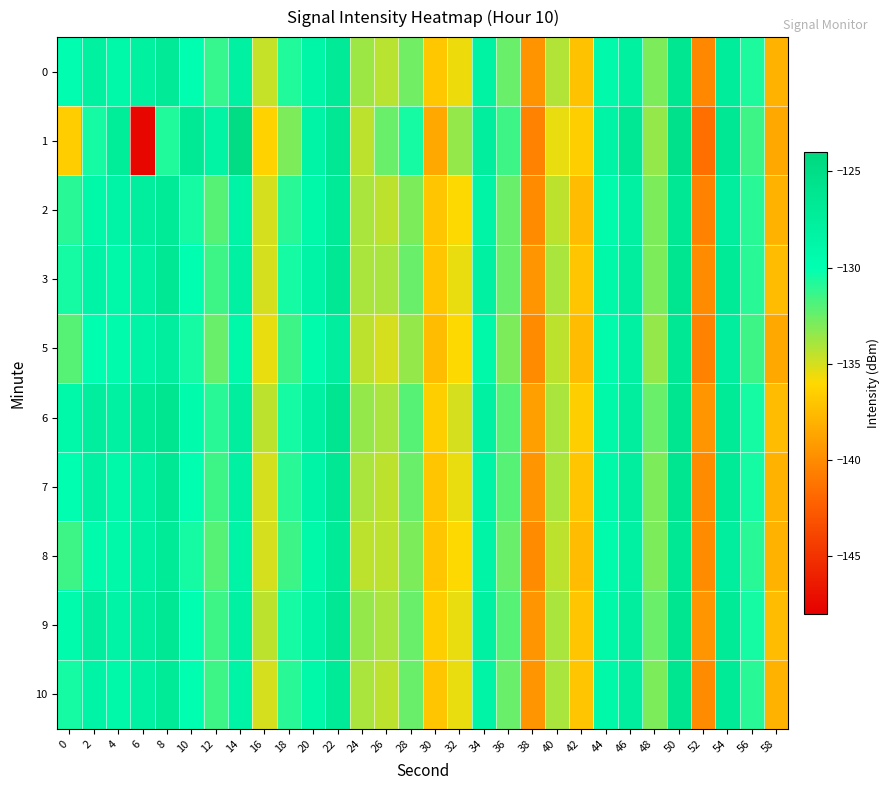

What is the maximum value shown in the chart?

-124.8